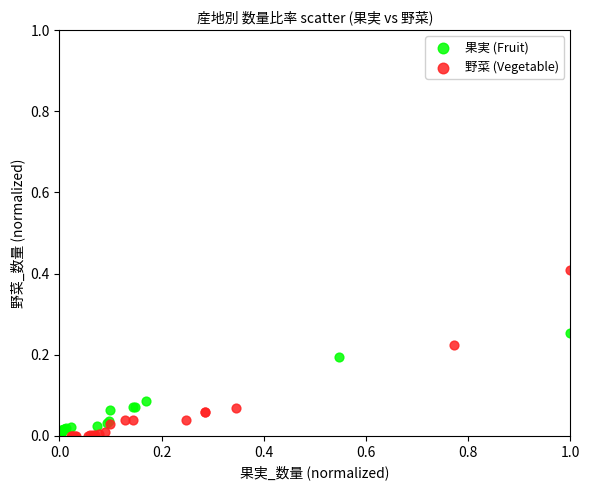

Which series has the largest Y range (max minus min)?

野菜 (Vegetable)